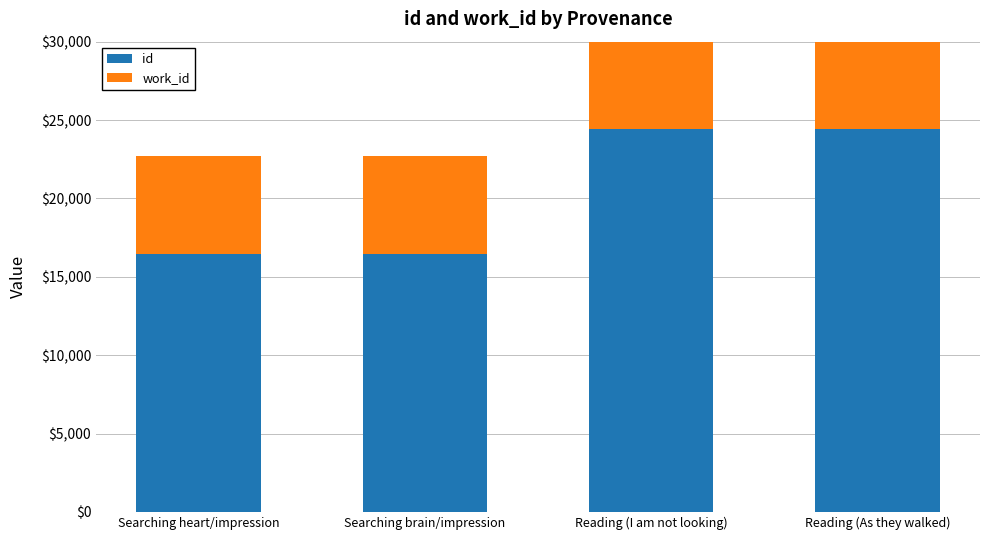

Count the work_id values in the range 6213 to 8023.

4